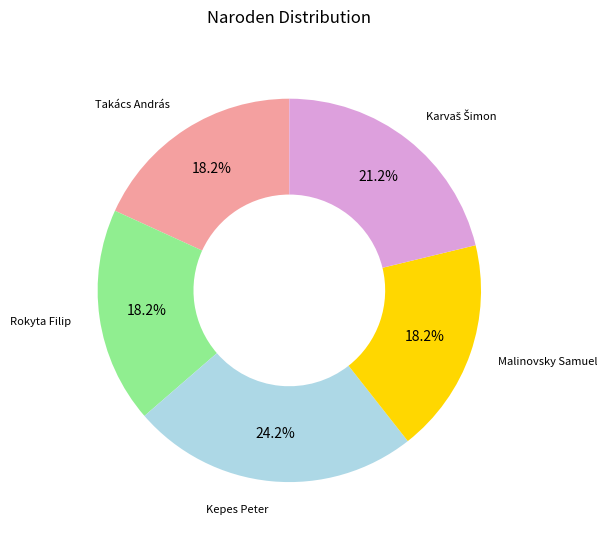

Is it true that Malinovsky Samuel is 12% of the pie?

False